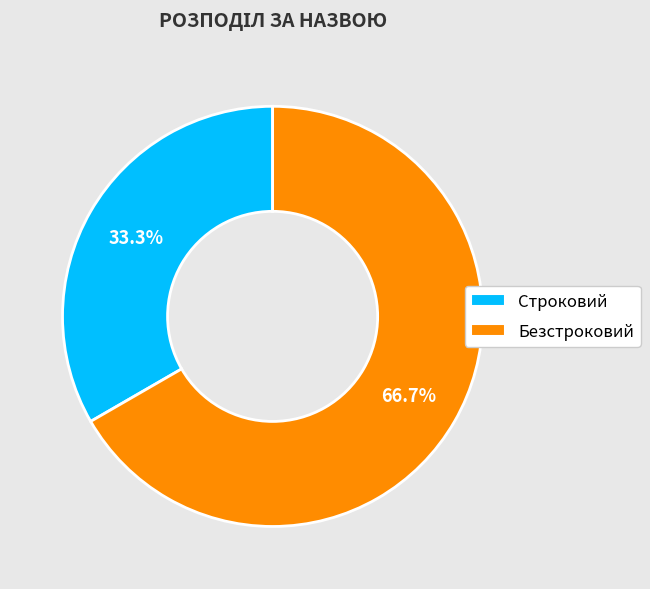

Does Строковий represent more than half of the total?

No